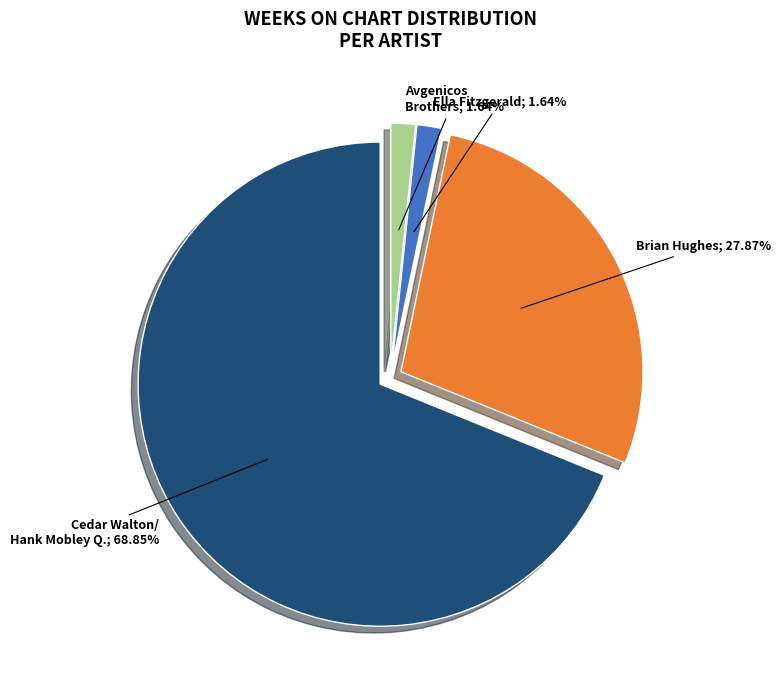

Is there any slice that represents more than half of the pie?

Yes